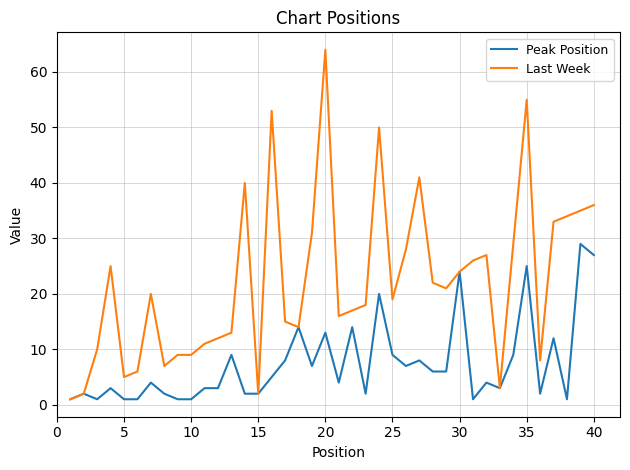

List the series in order of their peak value, highest first.

Last Week, Peak Position